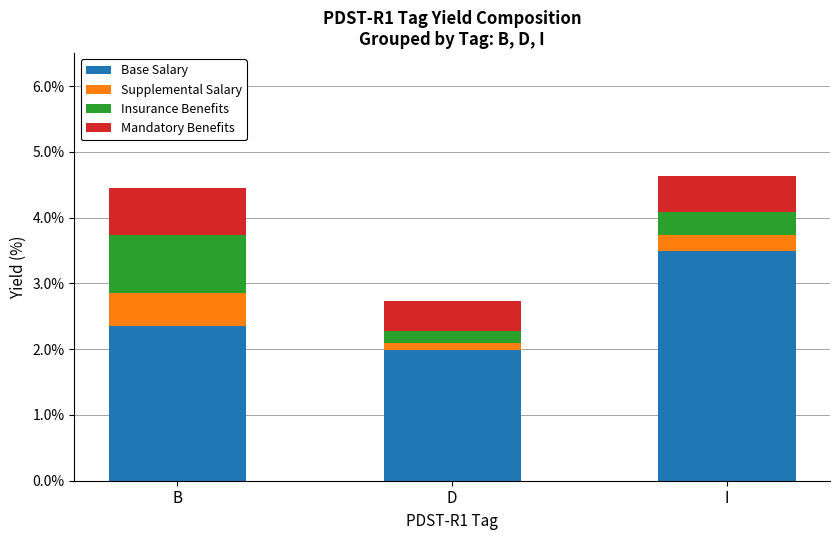

What is the total value across all series at I?

4.6